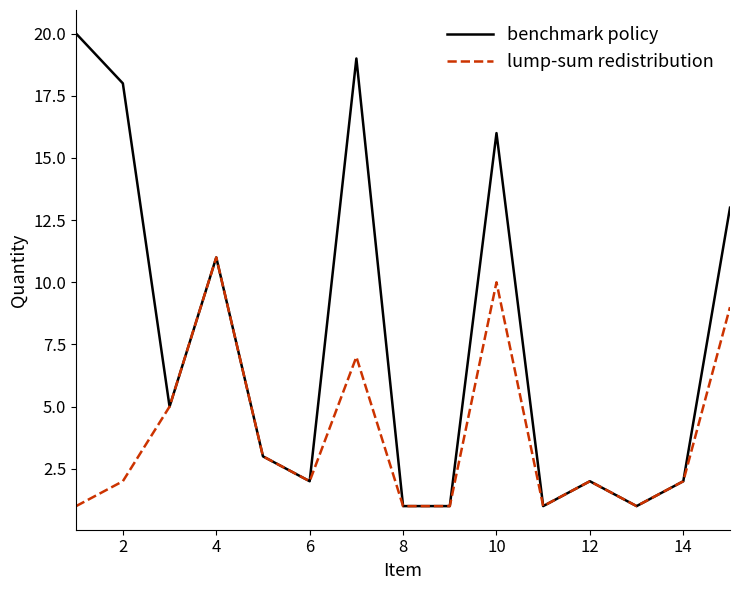

What is the highest value of the benchmark policy series?

20